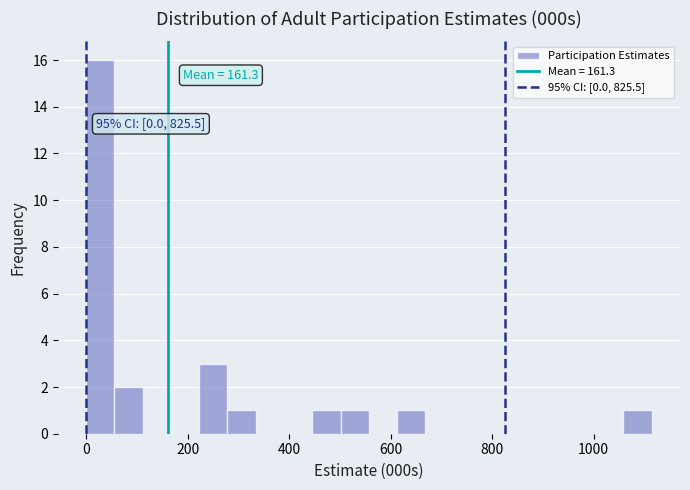

Around what value on the x-axis is the tallest bar? Give the approximate position of its centre, as read against the axis.

20